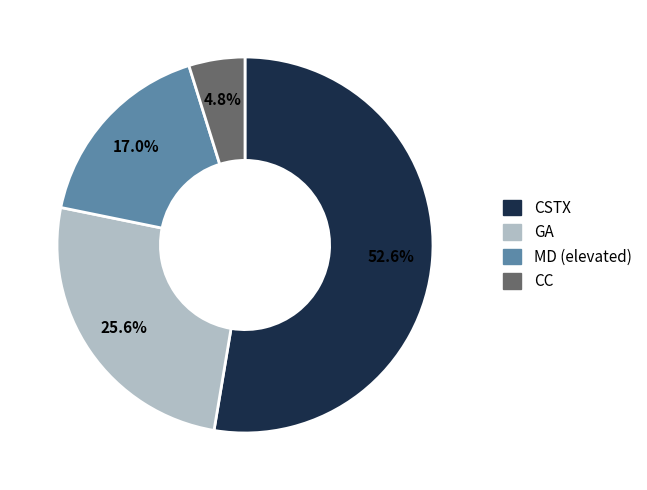

Is there a majority slice in this chart?

Yes